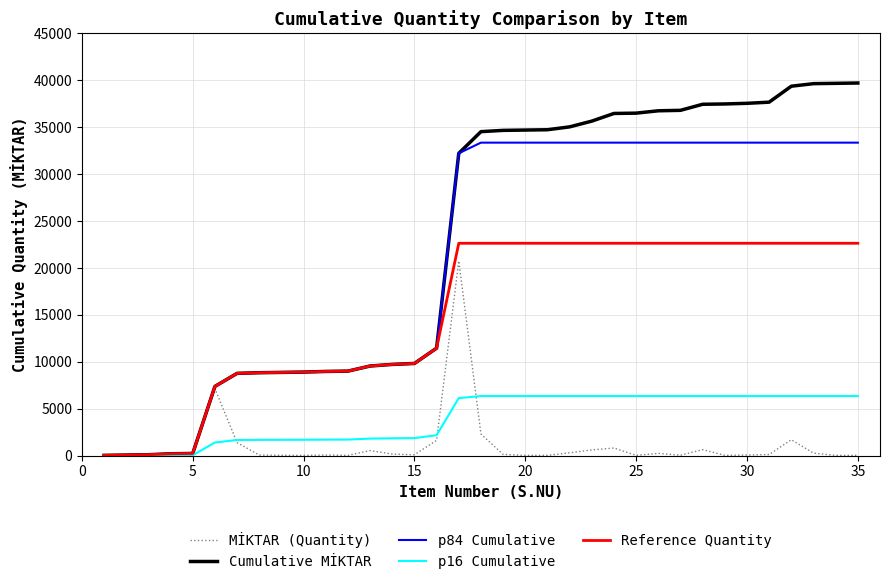

What is the difference between the second highest and second lowest values in the Reference Quantity series?

22560.4